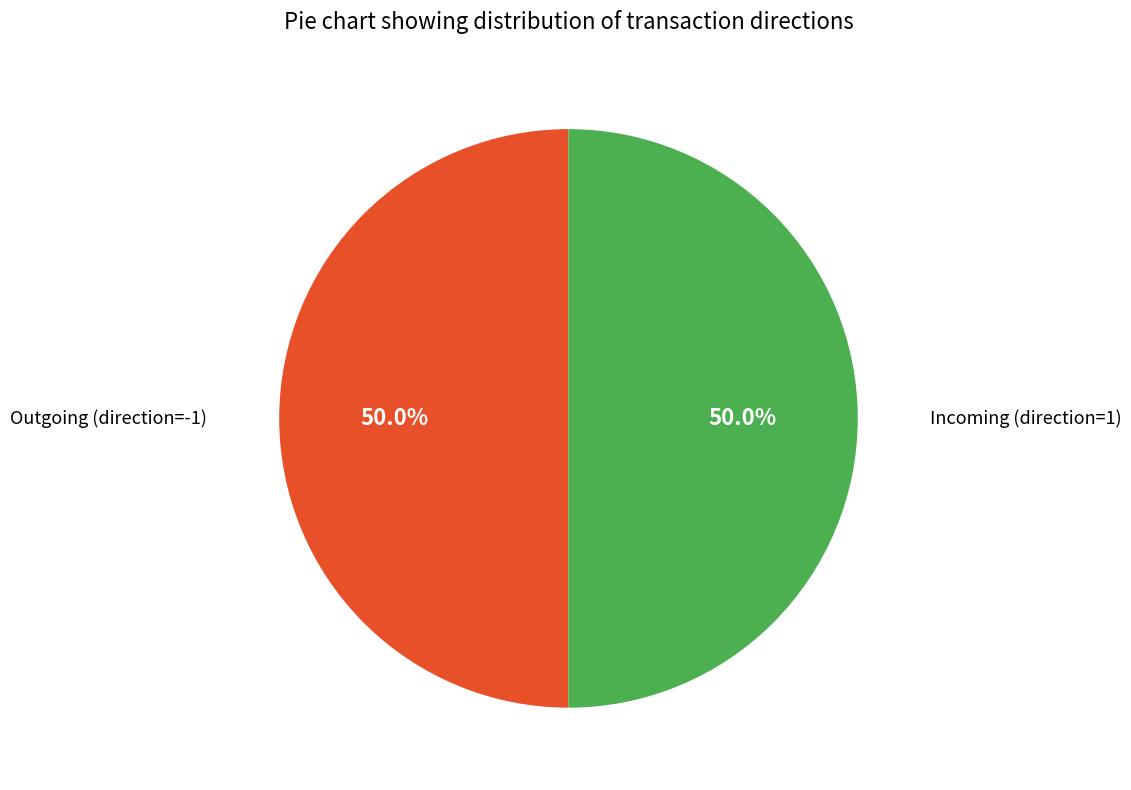

Approximately how many times larger is the value at Incoming (direction=1) compared to Outgoing (direction=-1)?

1.0